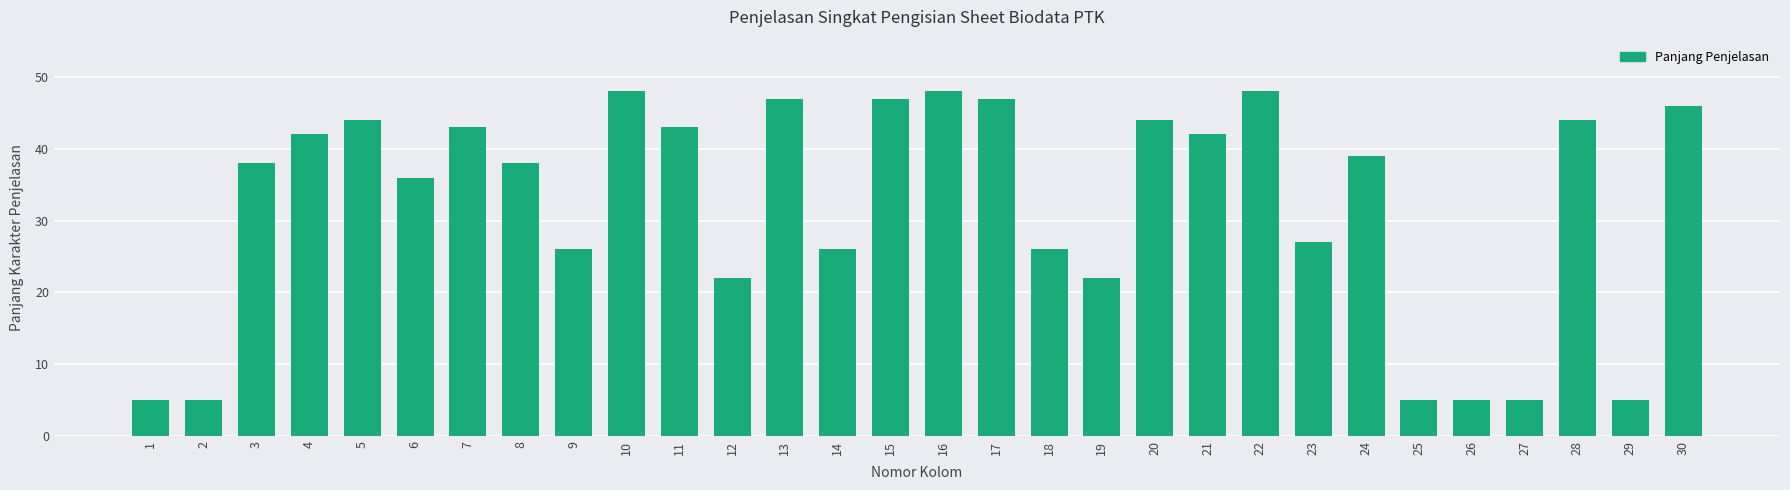

What is the average value?

32